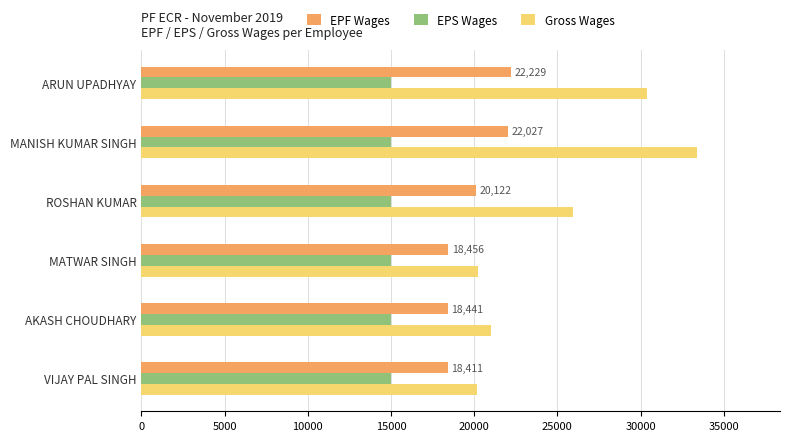

What is the sum of all Gross Wages values?

151050